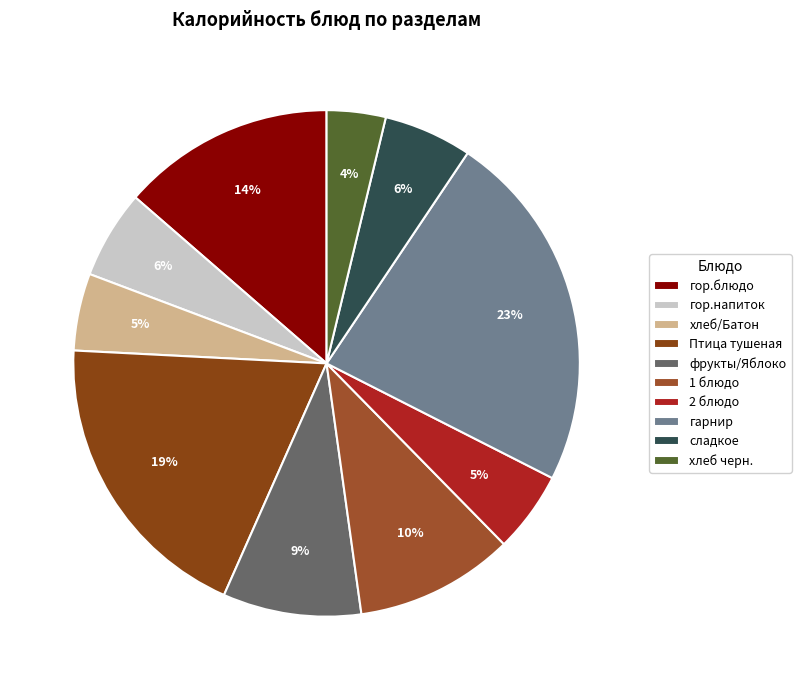

Is it true that хлеб черн. is 9% of the pie?

False